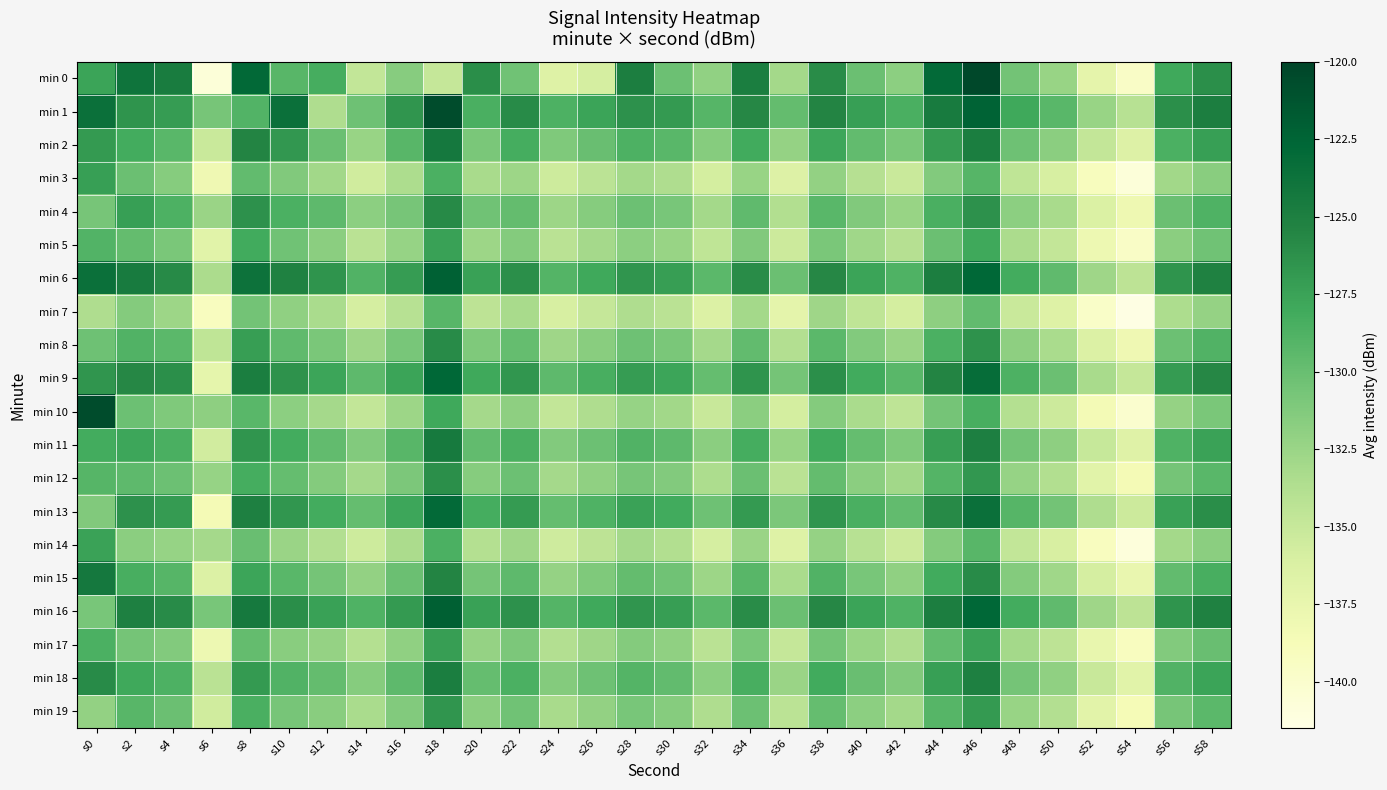

Reading left to right, what are all the values shown in this chart?

min 0: s0=-127.6	s2=-123.9	s4=-124.7	s6=-140.7	s8=-122.9	s10=-129.2	s12=-128.3	s14=-134.7	s16=-131.5	s18=-134.9	s20=-126.1	s22=-130.4	s24=-136.6	s26=-135.9	s28=-124.9	s30=-130.2	s32=-132.1	s34=-124.8	s36=-133.0	s38=-126.0	s40=-130.1	s42=-131.8	s44=-122.9	s46=-120.3	s48=-130.5	s50=-132.4	s52=-137.2	s54=-139.6	s56=-127.9	s58=-126.2
min 1: s0=-123.6	s2=-126.5	s4=-127.1	s6=-130.7	s8=-128.9	s10=-123.6	s12=-133.6	s14=-130.3	s16=-126.6	s18=-120.6	s20=-128.5	s22=-125.9	s24=-128.7	s26=-127.6	s28=-126.3	s30=-126.9	s32=-129.1	s34=-125.7	s36=-129.8	s38=-125.4	s40=-127.3	s42=-128.5	s44=-124.6	s46=-122.4	s48=-127.9	s50=-129.3	s52=-132.4	s54=-134.1	s56=-126.2	s58=-124.9
min 2: s0=-126.9	s2=-128.2	s4=-129.3	s6=-135.2	s8=-125.4	s10=-126.8	s12=-130.1	s14=-132.4	s16=-129.2	s18=-124.3	s20=-130.9	s22=-128.3	s24=-131.1	s26=-130.0	s28=-128.7	s30=-129.3	s32=-131.5	s34=-128.1	s36=-132.2	s38=-127.8	s40=-129.7	s42=-130.9	s44=-127.0	s46=-124.8	s48=-130.3	s50=-131.7	s52=-134.8	s54=-136.5	s56=-128.6	s58=-127.3
min 3: s0=-127.3	s2=-130.1	s4=-131.5	s6=-138.1	s8=-129.7	s10=-131.2	s12=-132.9	s14=-135.6	s16=-133.5	s18=-128.6	s20=-133.2	s22=-132.6	s24=-135.4	s26=-134.3	s28=-133.0	s30=-133.6	s32=-135.8	s34=-132.4	s36=-136.5	s38=-132.1	s40=-134.0	s42=-135.2	s44=-131.3	s46=-129.1	s48=-134.6	s50=-136.0	s52=-139.1	s54=-140.8	s56=-132.9	s58=-131.6
min 4: s0=-130.7	s2=-127.3	s4=-128.7	s6=-132.5	s8=-126.3	s10=-128.6	s12=-129.5	s14=-131.8	s16=-130.7	s18=-125.8	s20=-130.4	s22=-129.8	s24=-132.6	s26=-131.5	s28=-130.2	s30=-130.8	s32=-133.0	s34=-129.6	s36=-133.7	s38=-129.3	s40=-131.2	s42=-132.4	s44=-128.5	s46=-126.3	s48=-131.8	s50=-133.2	s52=-136.3	s54=-138.0	s56=-130.1	s58=-128.8
min 5: s0=-128.9	s2=-129.8	s4=-130.9	s6=-136.8	s8=-128.1	s10=-130.4	s12=-131.7	s14=-134.2	s16=-132.3	s18=-127.4	s20=-132.6	s22=-131.4	s24=-134.2	s26=-133.1	s28=-131.8	s30=-132.4	s32=-134.6	s34=-131.2	s36=-135.3	s38=-130.9	s40=-132.8	s42=-134.0	s44=-130.1	s46=-127.9	s48=-133.4	s50=-134.8	s52=-137.9	s54=-139.6	s56=-131.7	s58=-130.4
min 6: s0=-123.6	s2=-124.6	s4=-125.8	s6=-133.4	s8=-123.7	s10=-125.2	s12=-126.5	s14=-128.9	s16=-127.1	s18=-122.2	s20=-127.4	s22=-126.2	s24=-129.0	s26=-127.9	s28=-126.6	s30=-127.2	s32=-129.4	s34=-126.0	s36=-130.1	s38=-125.7	s40=-127.6	s42=-128.8	s44=-124.9	s46=-122.7	s48=-128.2	s50=-129.6	s52=-132.7	s54=-134.4	s56=-126.5	s58=-125.2
min 7: s0=-133.6	s2=-131.4	s4=-132.6	s6=-139.2	s8=-130.5	s10=-132.0	s12=-133.3	s14=-135.9	s16=-134.1	s18=-129.2	s20=-134.4	s22=-133.2	s24=-136.0	s26=-134.9	s28=-133.6	s30=-134.2	s32=-136.4	s34=-133.0	s36=-137.1	s38=-132.7	s40=-134.6	s42=-135.8	s44=-131.9	s46=-129.7	s48=-135.2	s50=-136.6	s52=-139.7	s54=-141.4	s56=-133.5	s58=-132.2
min 8: s0=-130.3	s2=-128.9	s4=-129.4	s6=-134.6	s8=-127.2	s10=-129.6	s12=-130.9	s14=-132.7	s16=-130.8	s18=-125.9	s20=-131.1	s22=-129.9	s24=-132.7	s26=-131.6	s28=-130.3	s30=-130.9	s32=-133.1	s34=-129.7	s36=-133.8	s38=-129.4	s40=-131.3	s42=-132.5	s44=-128.6	s46=-126.4	s48=-131.9	s50=-133.3	s52=-136.4	s54=-138.1	s56=-130.2	s58=-128.9
min 9: s0=-126.6	s2=-125.7	s4=-126.2	s6=-137.3	s8=-124.8	s10=-126.4	s12=-127.7	s14=-129.5	s16=-127.6	s18=-122.7	s20=-127.9	s22=-126.7	s24=-129.5	s26=-128.4	s28=-127.1	s30=-127.7	s32=-129.9	s34=-126.5	s36=-130.6	s38=-126.2	s40=-128.1	s42=-129.3	s44=-125.4	s46=-123.2	s48=-128.7	s50=-130.1	s52=-133.2	s54=-134.9	s56=-127.0	s58=-125.7
min 10: s0=-120.6	s2=-130.2	s4=-131.1	s6=-131.9	s8=-129.3	s10=-131.8	s12=-133.1	s14=-134.7	s16=-132.6	s18=-127.9	s20=-133.1	s22=-131.9	s24=-134.7	s26=-133.6	s28=-132.3	s30=-132.9	s32=-135.1	s34=-131.7	s36=-135.8	s38=-131.4	s40=-133.3	s42=-134.5	s44=-130.6	s46=-128.4	s48=-133.9	s50=-135.3	s52=-138.4	s54=-140.1	s56=-132.2	s58=-130.9
min 11: s0=-128.2	s2=-127.8	s4=-128.5	s6=-135.7	s8=-126.6	s10=-128.2	s12=-129.7	s14=-131.3	s16=-129.2	s18=-124.5	s20=-129.7	s22=-128.5	s24=-131.3	s26=-130.2	s28=-128.9	s30=-129.5	s32=-131.7	s34=-128.3	s36=-132.4	s38=-128.0	s40=-129.9	s42=-131.1	s44=-127.2	s46=-125.0	s48=-130.5	s50=-131.9	s52=-135.0	s54=-136.7	s56=-128.8	s58=-127.5
min 12: s0=-129.1	s2=-129.5	s4=-130.2	s6=-132.3	s8=-128.3	s10=-129.9	s12=-131.4	s14=-133.1	s16=-131.0	s18=-126.2	s20=-131.5	s22=-130.2	s24=-133.1	s26=-132.0	s28=-130.7	s30=-131.3	s32=-133.5	s34=-130.1	s36=-134.2	s38=-129.8	s40=-131.7	s42=-132.9	s44=-129.0	s46=-126.8	s48=-132.3	s50=-133.7	s52=-136.8	s54=-138.5	s56=-130.6	s58=-129.3
min 13: s0=-131.2	s2=-126.3	s4=-127.0	s6=-138.5	s8=-125.1	s10=-126.7	s12=-128.2	s14=-129.9	s16=-127.8	s18=-123.0	s20=-128.3	s22=-127.0	s24=-129.9	s26=-128.8	s28=-127.5	s30=-128.1	s32=-130.3	s34=-126.9	s36=-131.0	s38=-126.6	s40=-128.5	s42=-129.7	s44=-125.8	s46=-123.6	s48=-129.1	s50=-130.5	s52=-133.6	s54=-135.3	s56=-127.4	s58=-126.1
min 14: s0=-127.5	s2=-131.7	s4=-132.3	s6=-133.1	s8=-130.0	s10=-132.5	s12=-133.8	s14=-135.4	s16=-133.4	s18=-128.6	s20=-133.9	s22=-132.7	s24=-135.5	s26=-134.4	s28=-133.1	s30=-133.7	s32=-135.9	s34=-132.5	s36=-136.6	s38=-132.2	s40=-134.1	s42=-135.3	s44=-131.4	s46=-129.2	s48=-134.7	s50=-136.1	s52=-139.2	s54=-140.9	s56=-133.0	s58=-131.7
min 15: s0=-124.3	s2=-128.4	s4=-129.1	s6=-136.4	s8=-127.7	s10=-129.3	s12=-130.6	s14=-132.1	s16=-130.1	s18=-125.4	s20=-130.6	s22=-129.5	s24=-132.2	s26=-131.1	s28=-129.8	s30=-130.4	s32=-132.6	s34=-129.2	s36=-133.3	s38=-128.9	s40=-130.8	s42=-132.0	s44=-128.1	s46=-125.9	s48=-131.4	s50=-132.8	s52=-135.9	s54=-137.6	s56=-129.7	s58=-128.4
min 16: s0=-130.8	s2=-125.1	s4=-125.9	s6=-130.8	s8=-124.4	s10=-126.1	s12=-127.4	s14=-128.8	s16=-126.9	s18=-122.1	s20=-127.4	s22=-126.3	s24=-129.0	s26=-127.9	s28=-126.6	s30=-127.2	s32=-129.4	s34=-126.0	s36=-130.1	s38=-125.7	s40=-127.6	s42=-128.8	s44=-124.9	s46=-122.7	s48=-128.2	s50=-129.6	s52=-132.7	s54=-134.4	s56=-126.5	s58=-125.2
min 17: s0=-128.6	s2=-130.6	s4=-131.3	s6=-137.9	s8=-129.8	s10=-131.6	s12=-132.2	s14=-133.9	s16=-132.0	s18=-127.2	s20=-132.2	s22=-131.0	s24=-133.8	s26=-132.7	s28=-131.4	s30=-132.0	s32=-134.2	s34=-130.8	s36=-134.9	s38=-130.5	s40=-132.4	s42=-133.6	s44=-129.7	s46=-127.5	s48=-133.0	s50=-134.4	s52=-137.5	s54=-139.2	s56=-131.3	s58=-130.0
min 18: s0=-125.9	s2=-127.9	s4=-128.7	s6=-134.2	s8=-126.9	s10=-128.9	s12=-129.8	s14=-131.5	s16=-129.5	s18=-124.8	s20=-129.9	s22=-128.6	s24=-131.4	s26=-130.3	s28=-129.0	s30=-129.7	s32=-131.8	s34=-128.4	s36=-132.5	s38=-128.1	s40=-130.0	s42=-131.2	s44=-127.3	s46=-125.1	s48=-130.6	s50=-132.0	s52=-135.1	s54=-136.8	s56=-128.9	s58=-127.6
min 19: s0=-132.1	s2=-129.2	s4=-130.1	s6=-135.6	s8=-128.5	s10=-130.7	s12=-131.6	s14=-133.3	s16=-131.3	s18=-126.6	s20=-131.7	s22=-130.4	s24=-133.2	s26=-132.1	s28=-130.8	s30=-131.5	s32=-133.6	s34=-130.2	s36=-134.3	s38=-129.9	s40=-131.8	s42=-133.0	s44=-129.1	s46=-126.9	s48=-132.4	s50=-133.8	s52=-136.9	s54=-138.6	s56=-130.7	s58=-129.4